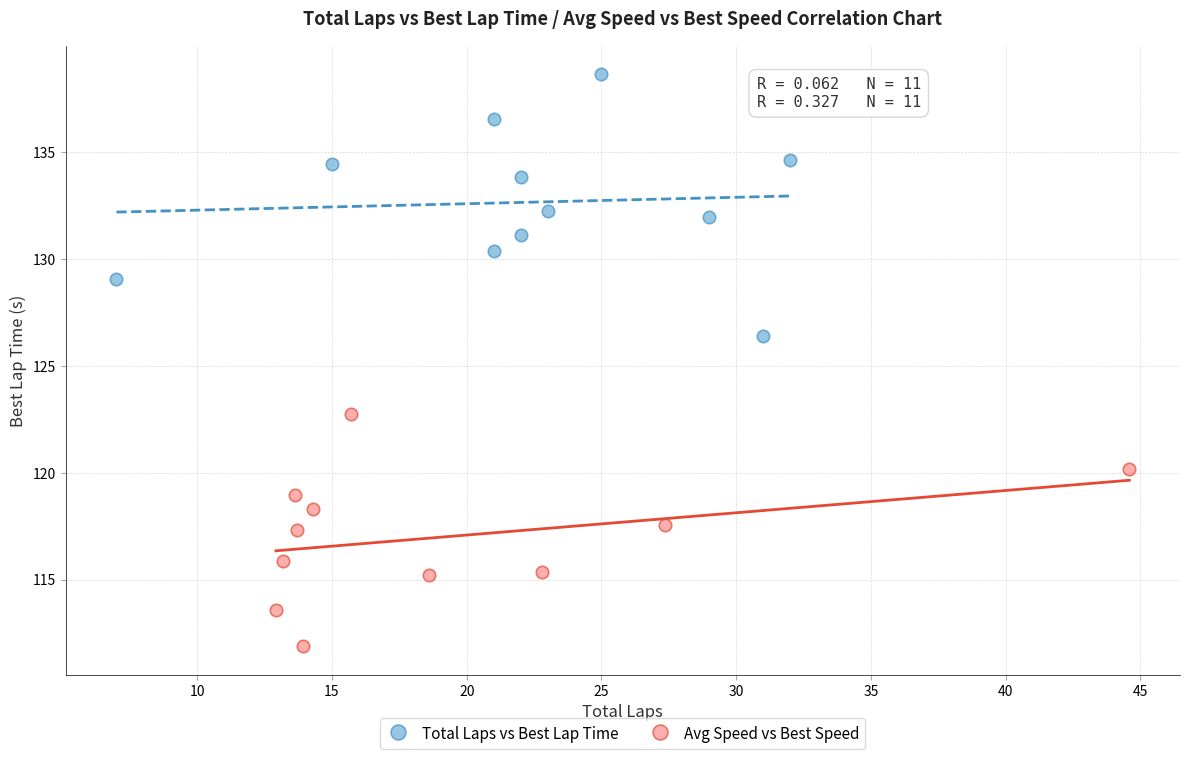

Which series contains the highest Y value?

Total Laps vs Best Lap Time